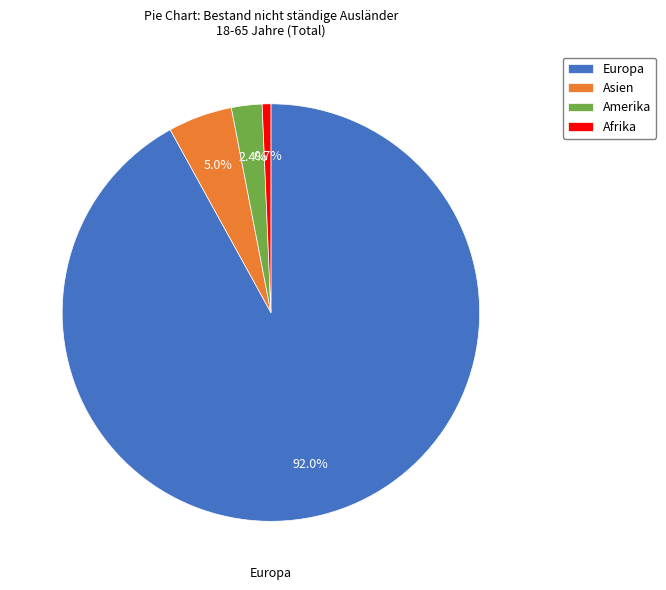

How many segments does this pie chart have?

4